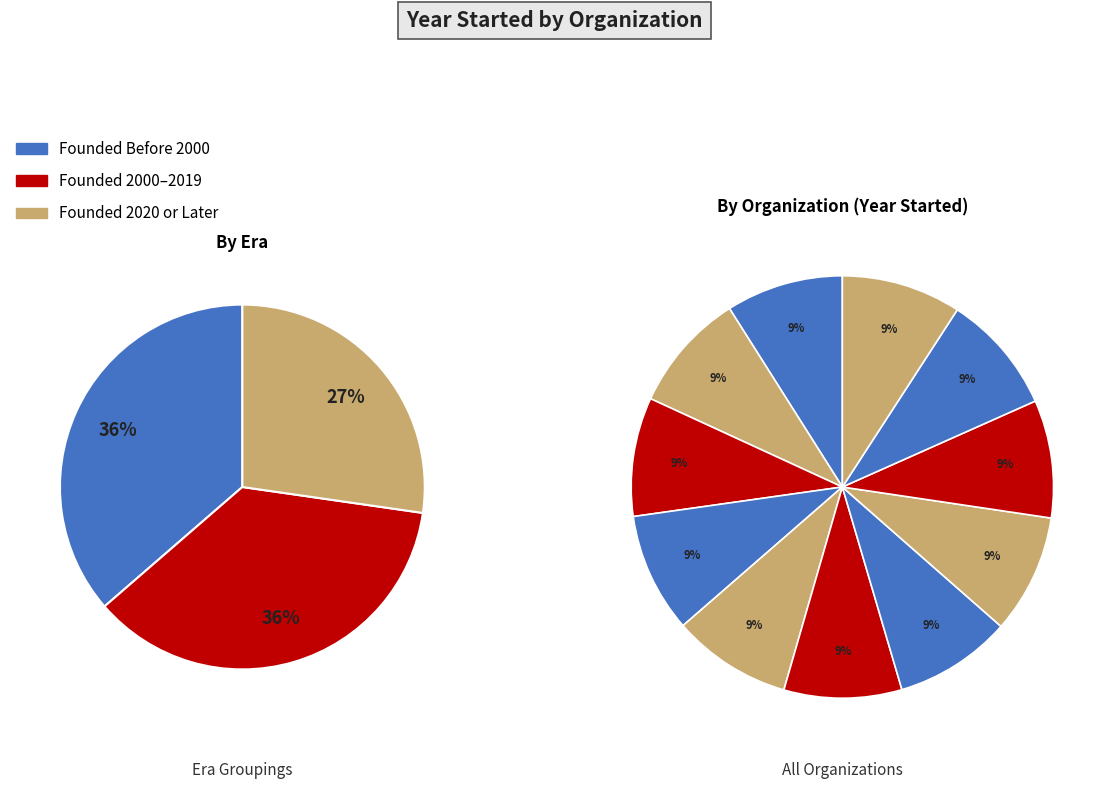

The Learn To Be slice represents 9% of the pie. True or false?

True